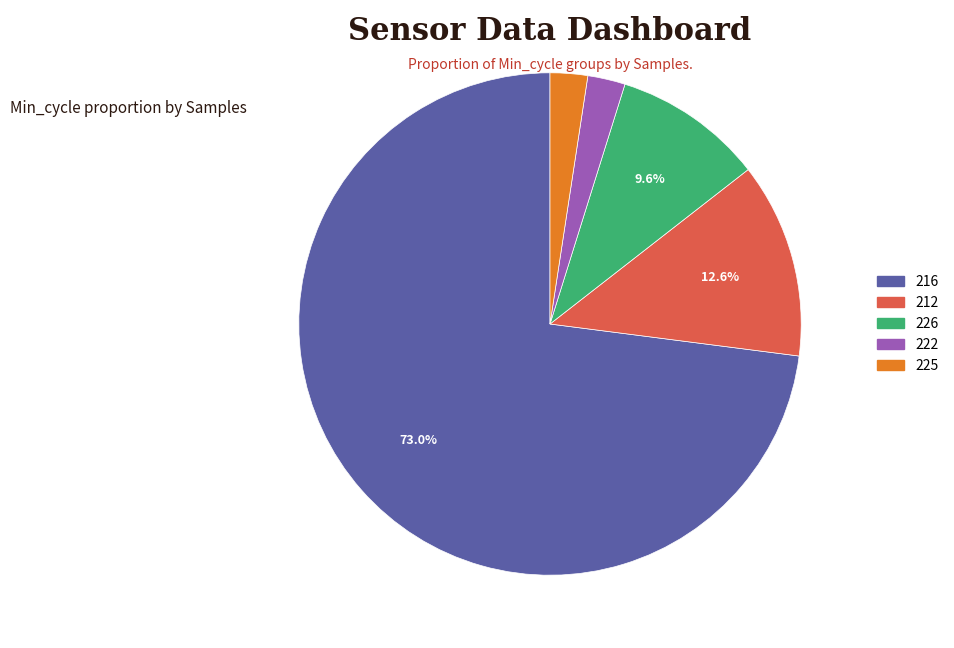

To the nearest percent, what is the average slice percentage?

20%